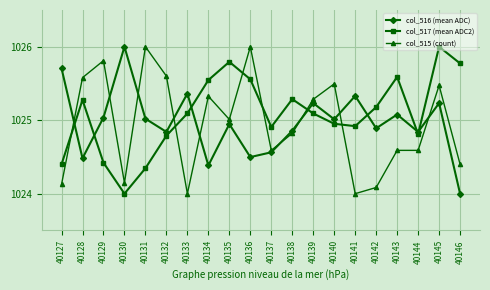

At 40134, list the series in order from largest to smallest.

col_517 (mean ADC2), col_515 (count), col_516 (mean ADC)